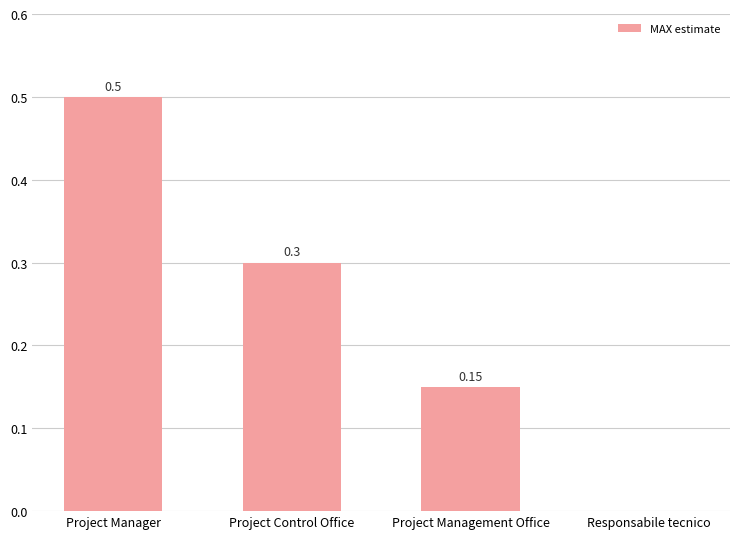

What is the difference between the values at Responsabile tecnico and Project Manager?

0.5